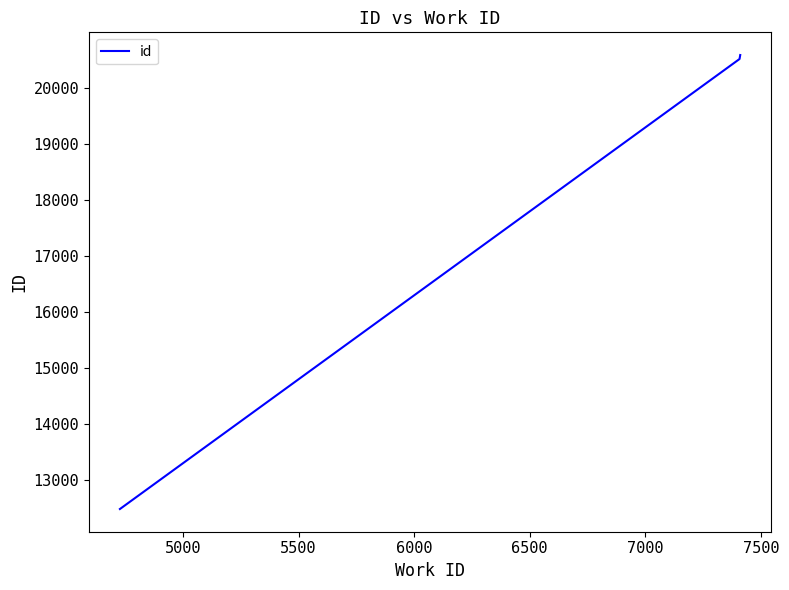

What is the minimum value shown in the chart?

12481